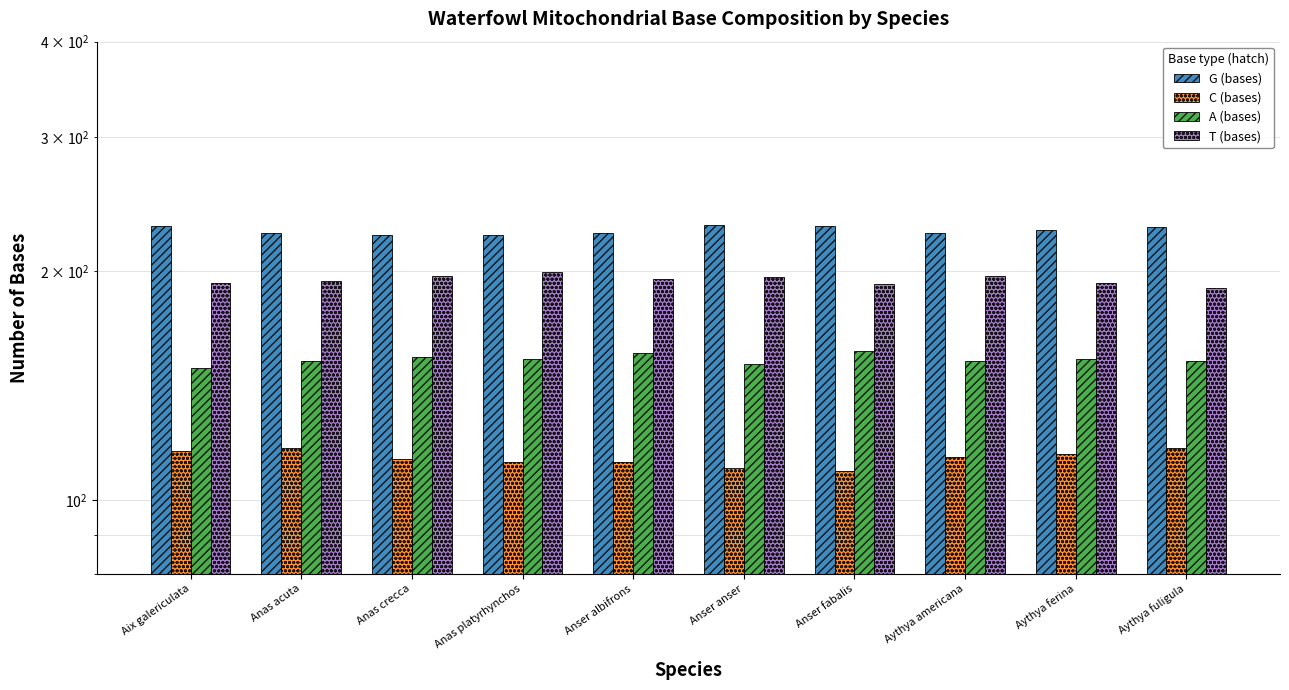

The T (bases) series shows 197 at Aythya americana. True or false?

True